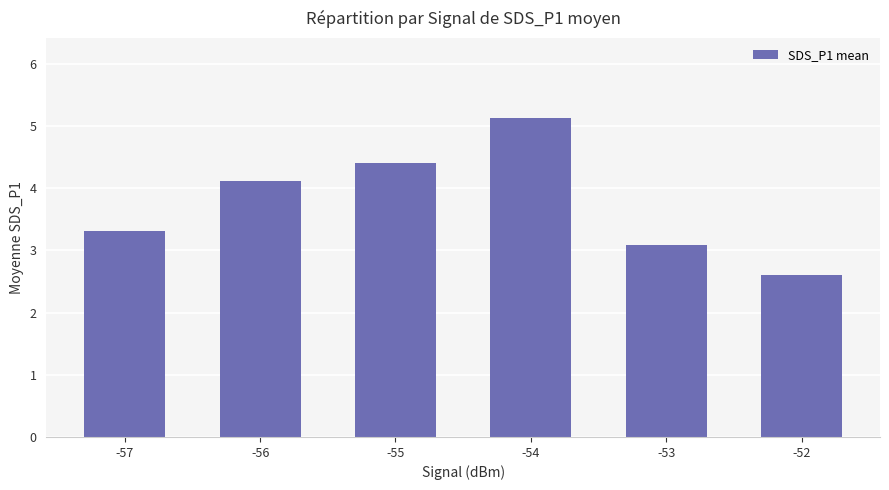

What value does the data have at -57?

3.3